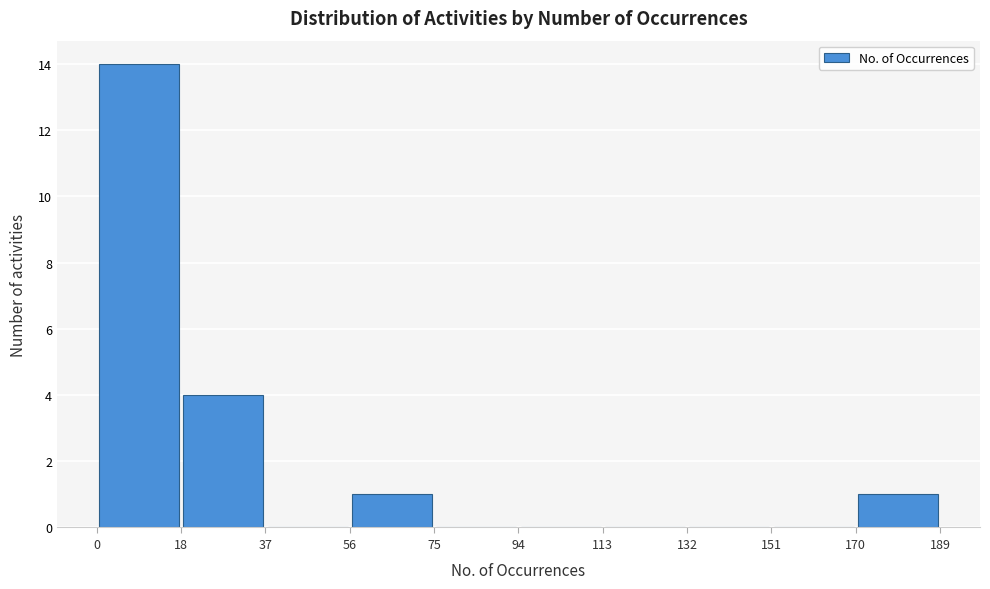

Reading left to right, transcribe this chart: for each bar, give the range it covers on the x-axis and its height. The values are not printed on the chart, so give them approximately, as read against the axis.

0 to 18: 14
18 to 37: 4
37 to 56: 0
56 to 75: 1
75 to 94: 0
94 to 113: 0
113 to 132: 0
132 to 151: 0
151 to 170: 0
170 to 189: 1